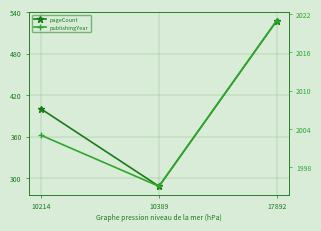

How many lines are shown in the chart?

2